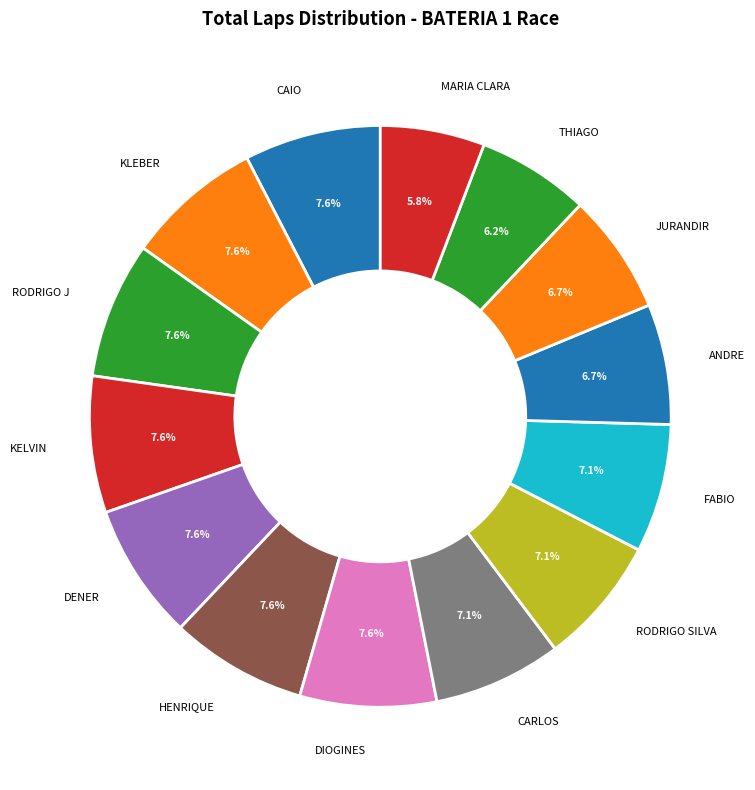

To the nearest percent, what is the combined percentage of KLEBER and THIAGO?

14%